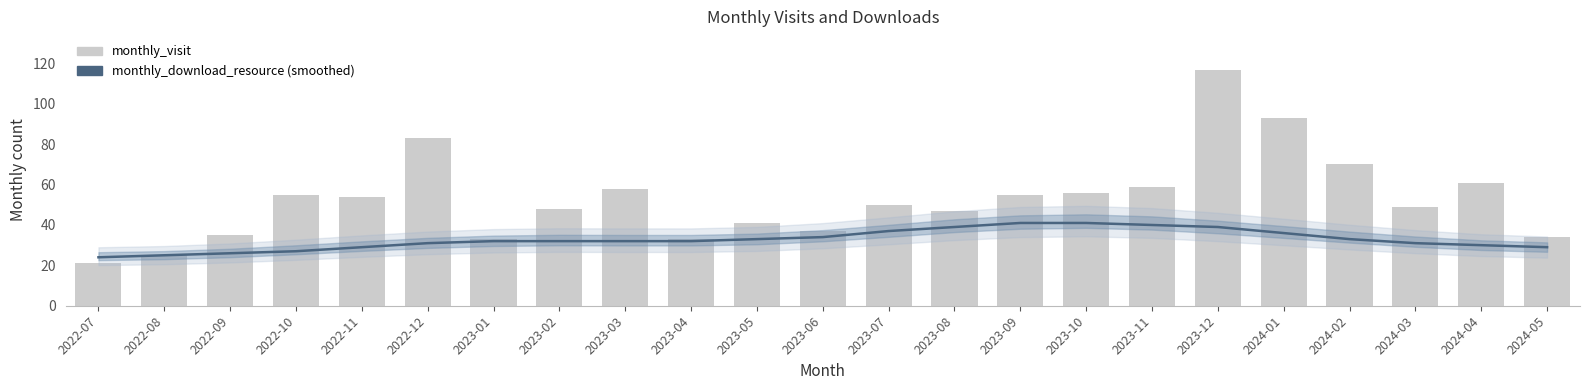

Which category has the lowest value in the monthly_visit series?

2022-07